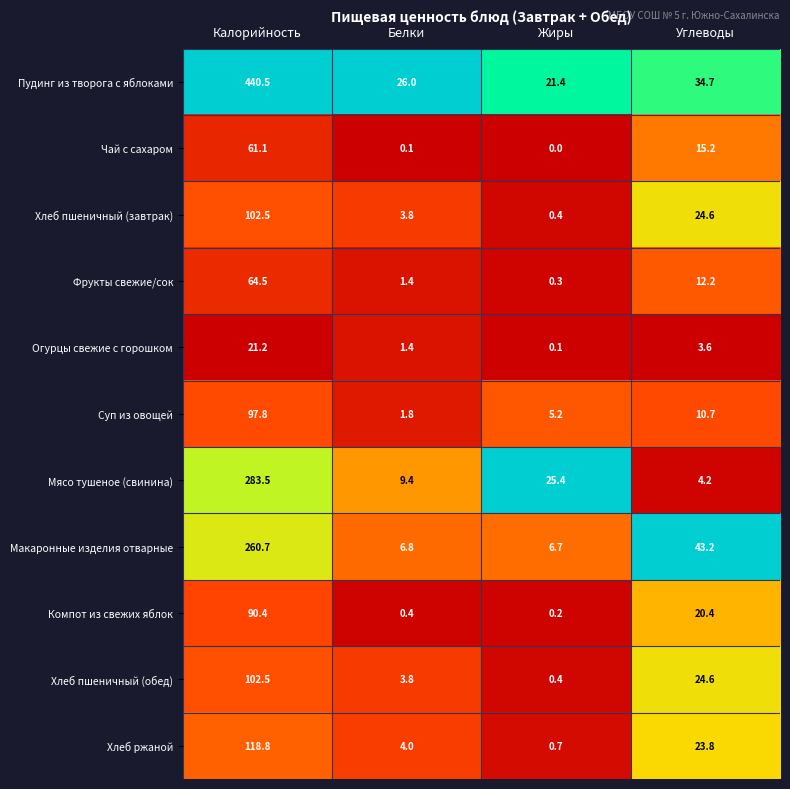

Which label corresponds to the largest value in the chart?

Калорийность